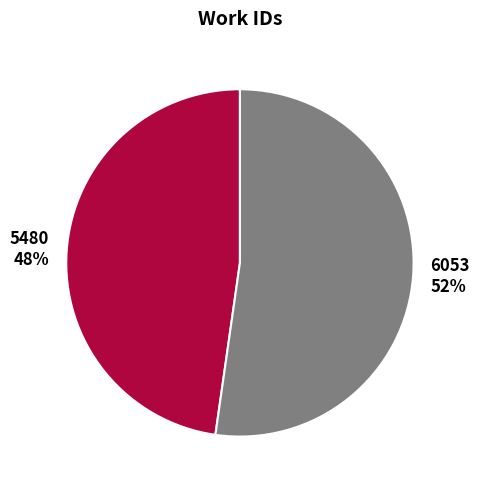

Does 6053 account for over 50% of the chart?

Yes